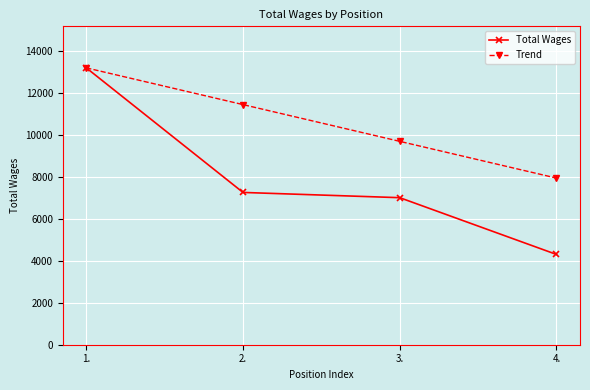

Is the value of Total Wages at 1. greater than the value of Trend at 2.?

Yes